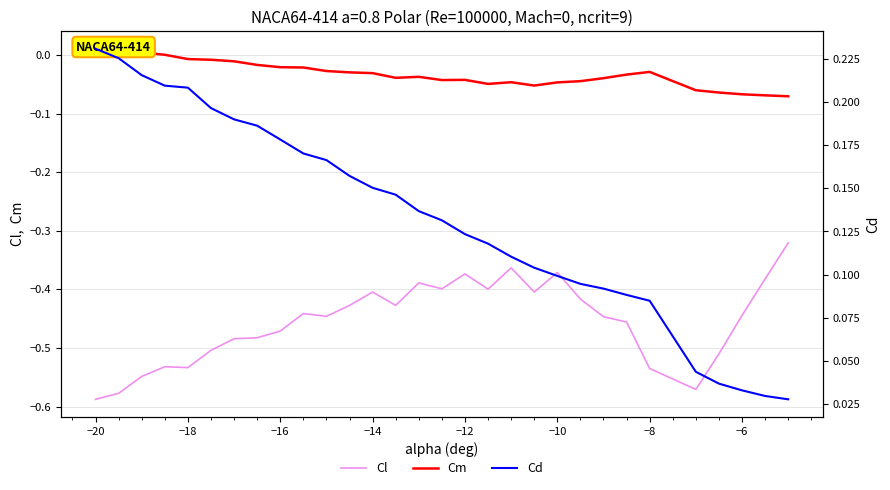

What is the sum of all Cm values?

-1.0